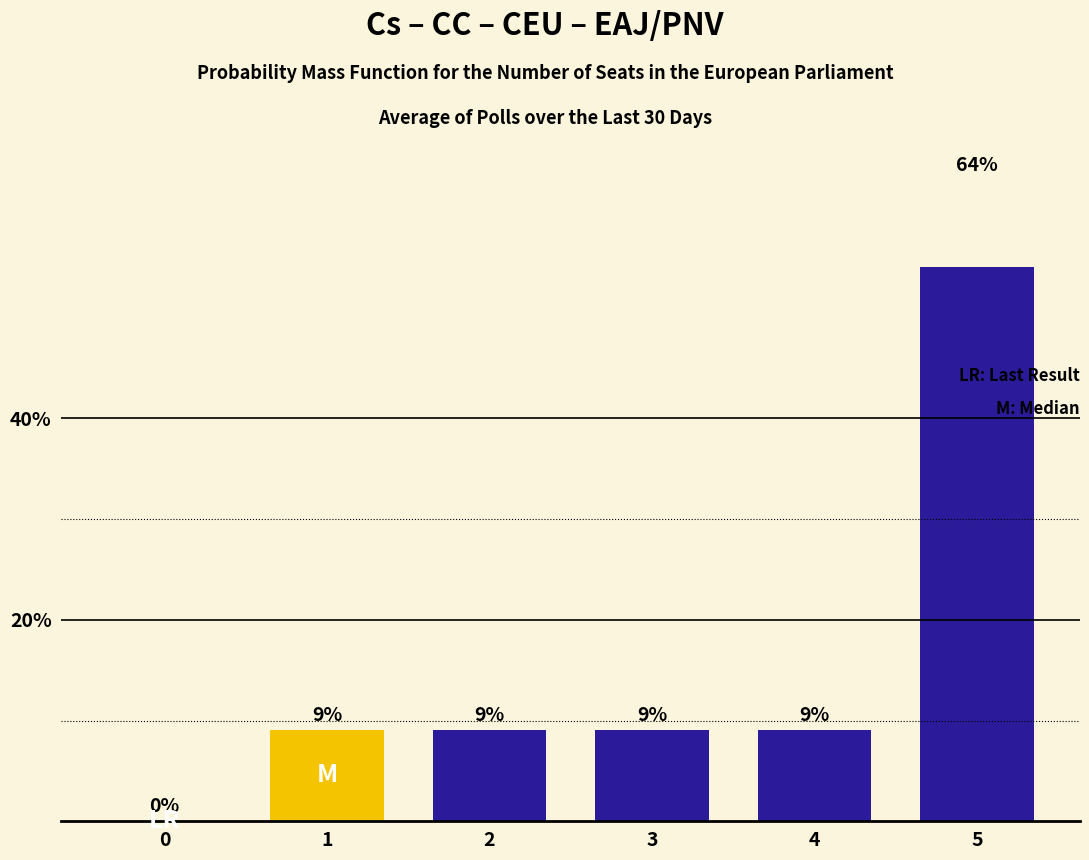

Which label corresponds to the largest value in the chart?

5